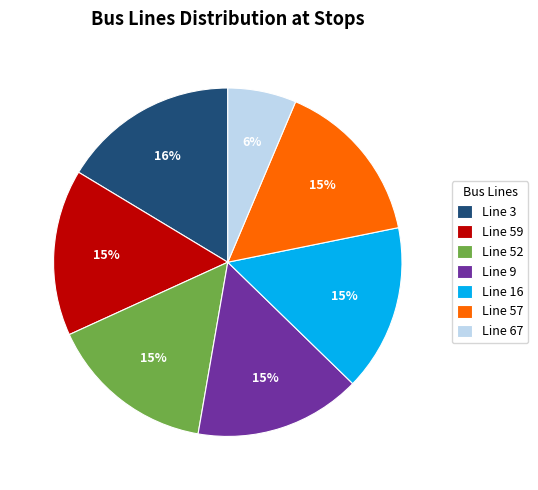

Which category has the biggest portion of the pie?

Line 3